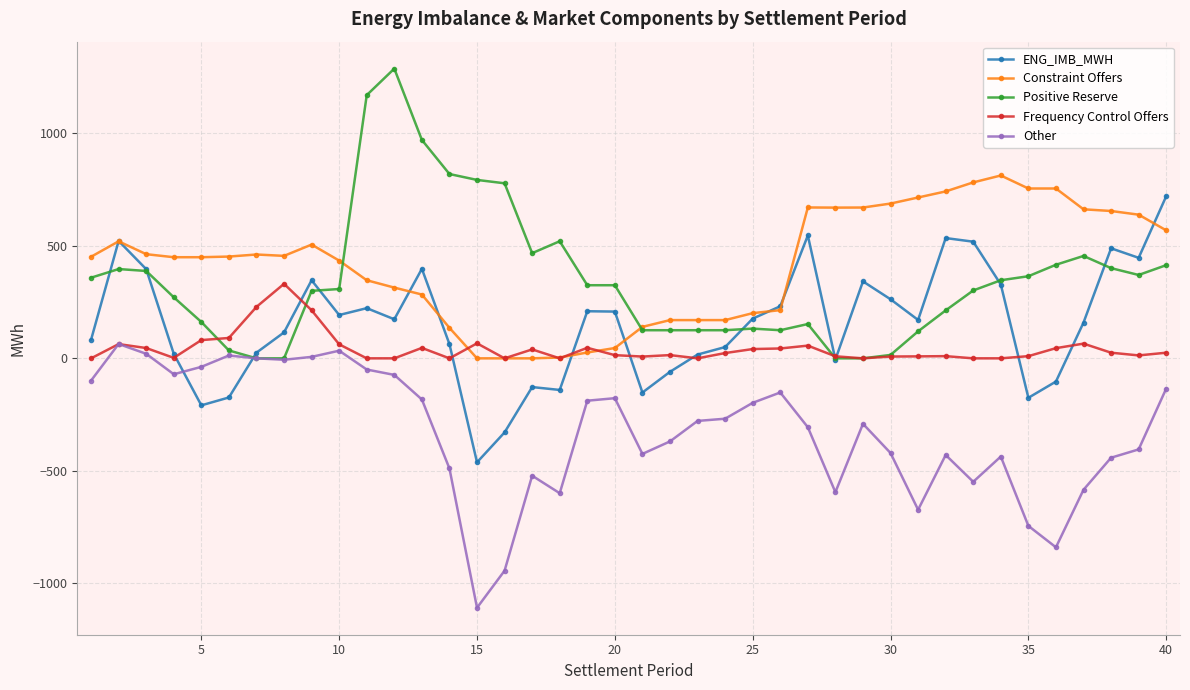

What is the value of the Constraint Offers point at the 1st from the left?

451.5